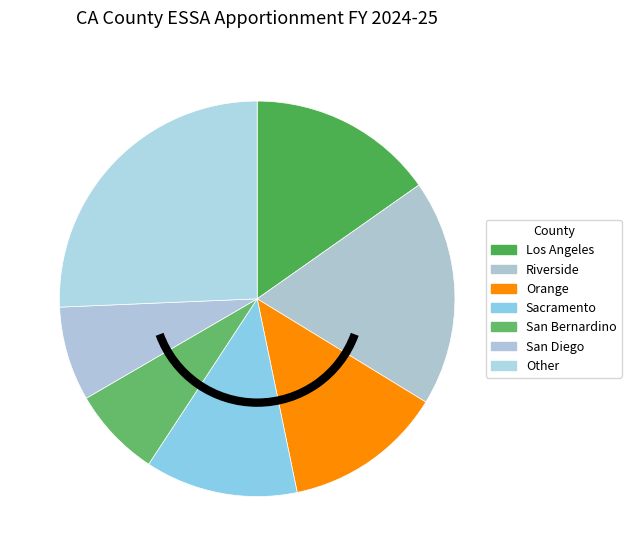

Count the number of slices in the pie.

7